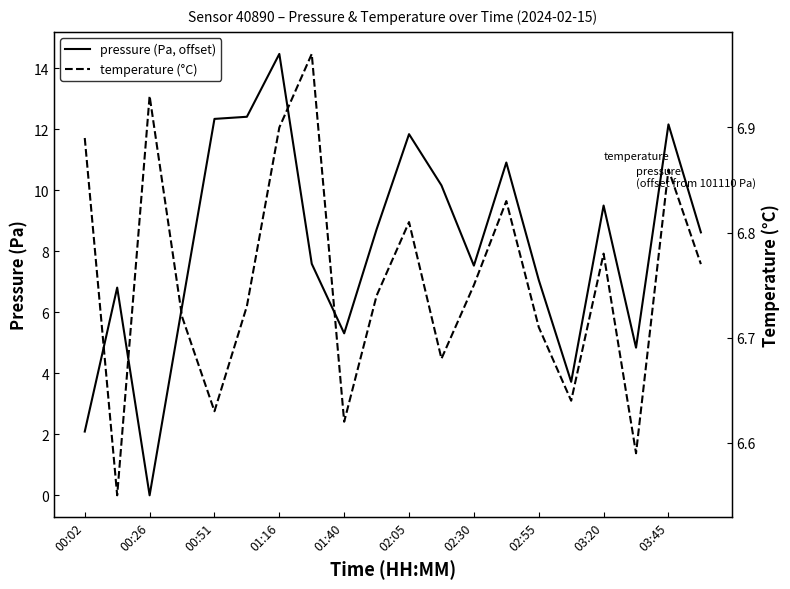

True or false: temperature has a value of 3.2 at 02:30.

False